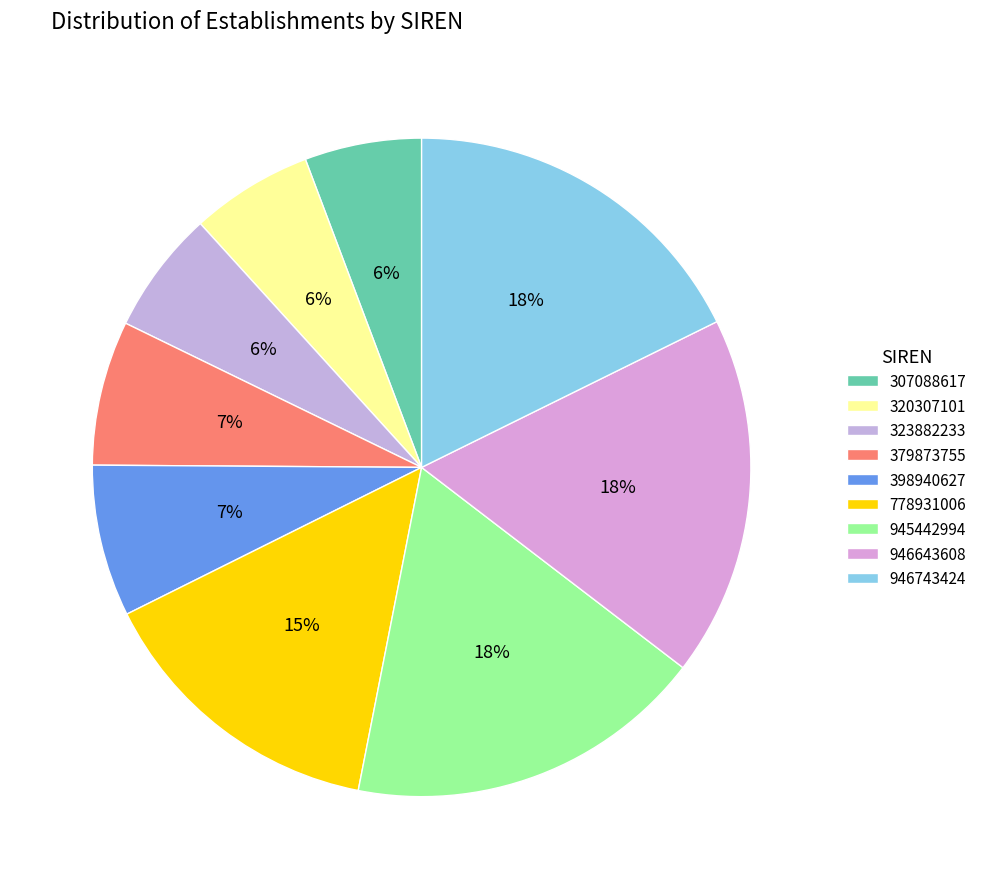

Rank the categories by value from highest to lowest.

946743424, 946643608, 945442994, 778931006, 398940627, 379873755, 323882233, 320307101, 307088617